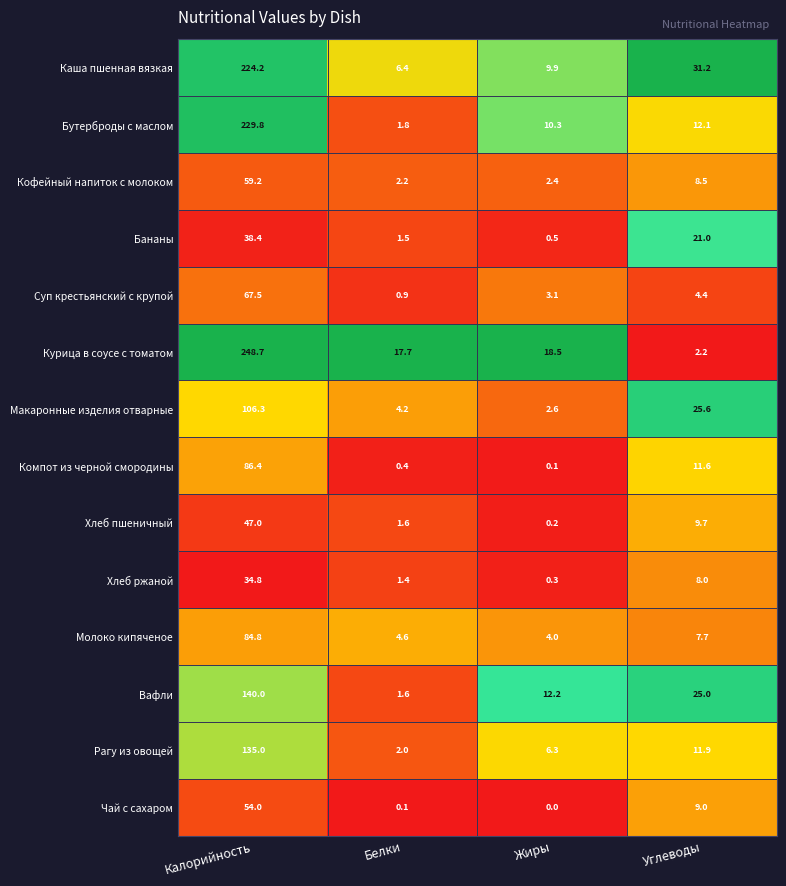

Where is Вафли nearest to the value 70?

Углеводы